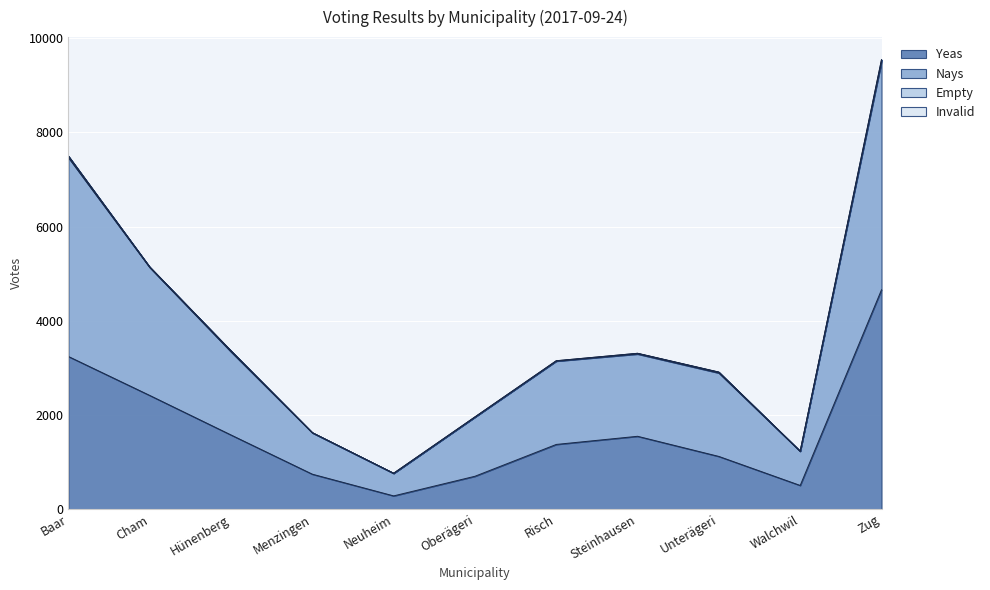

Is it true that Yeas equals 280 at Neuheim?

True